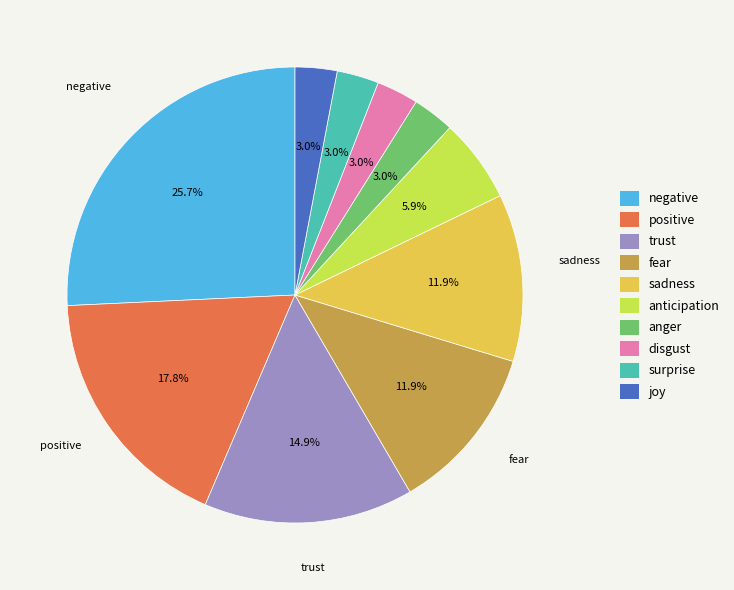

What portion of the pie excludes sadness?

88.1%